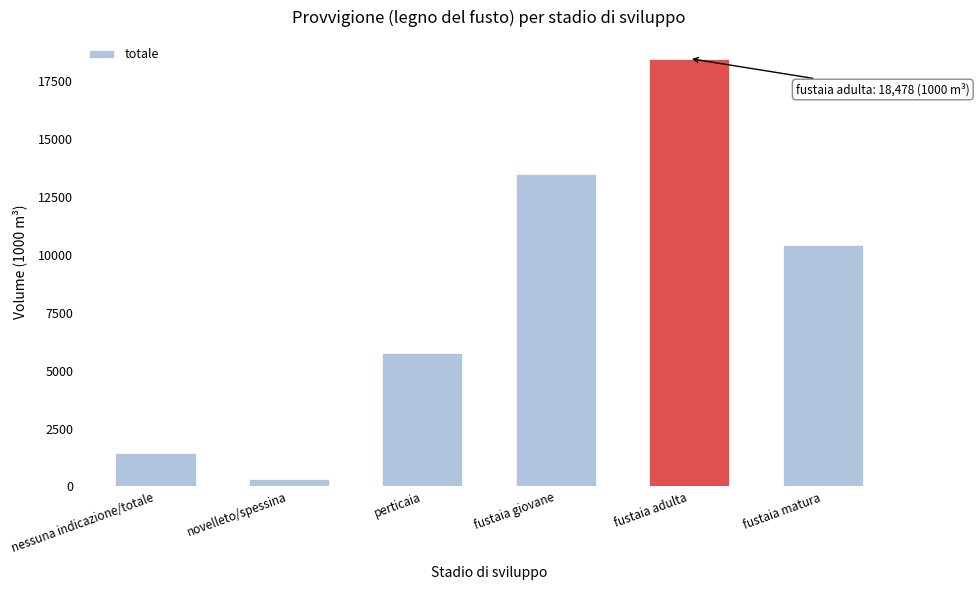

Reading left to right, what are all the values shown in this chart?

nessuna indicazione/totale=1453	novelleto/spessina=315	perticaia=5748	fustaia giovane=13504	fustaia adulta=18478	fustaia matura=10436